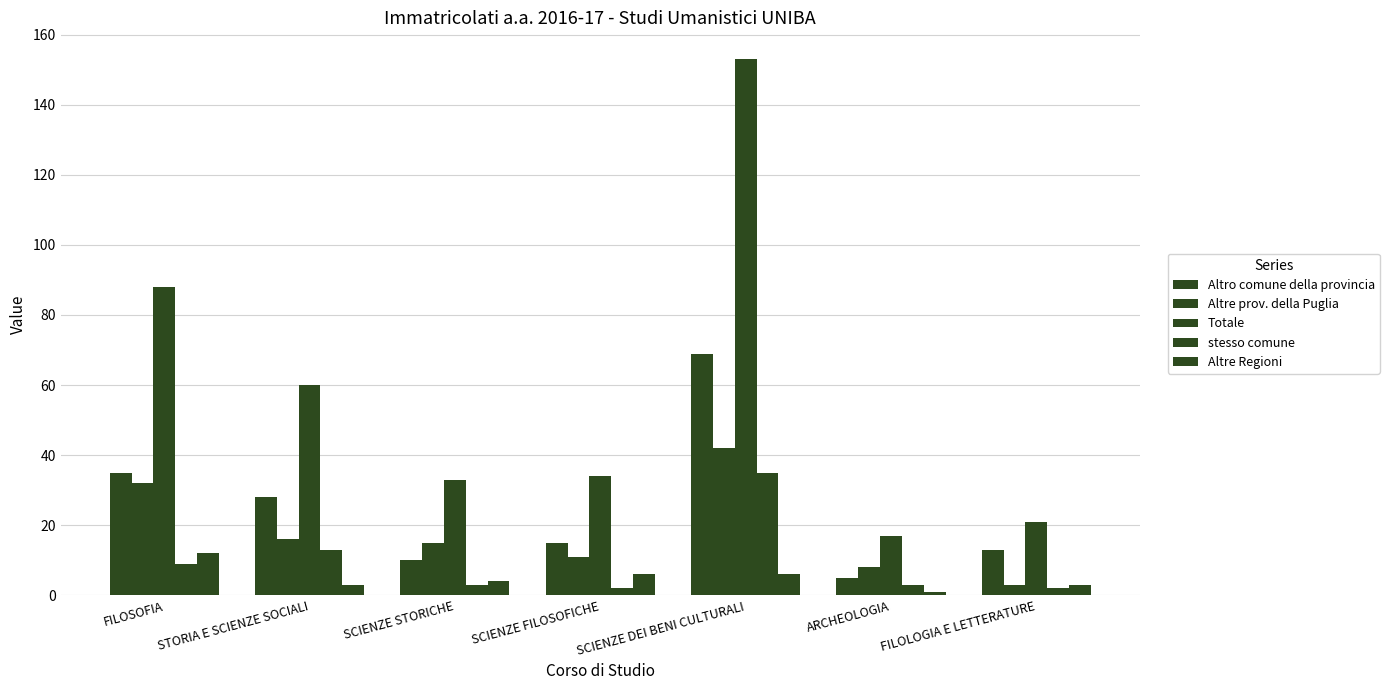

List the labels in order of Altre Regioni value, smallest first.

ARCHEOLOGIA, STORIA E SCIENZE SOCIALI, FILOLOGIA E LETTERATURE, SCIENZE STORICHE, SCIENZE FILOSOFICHE, SCIENZE DEI BENI CULTURALI, FILOSOFIA